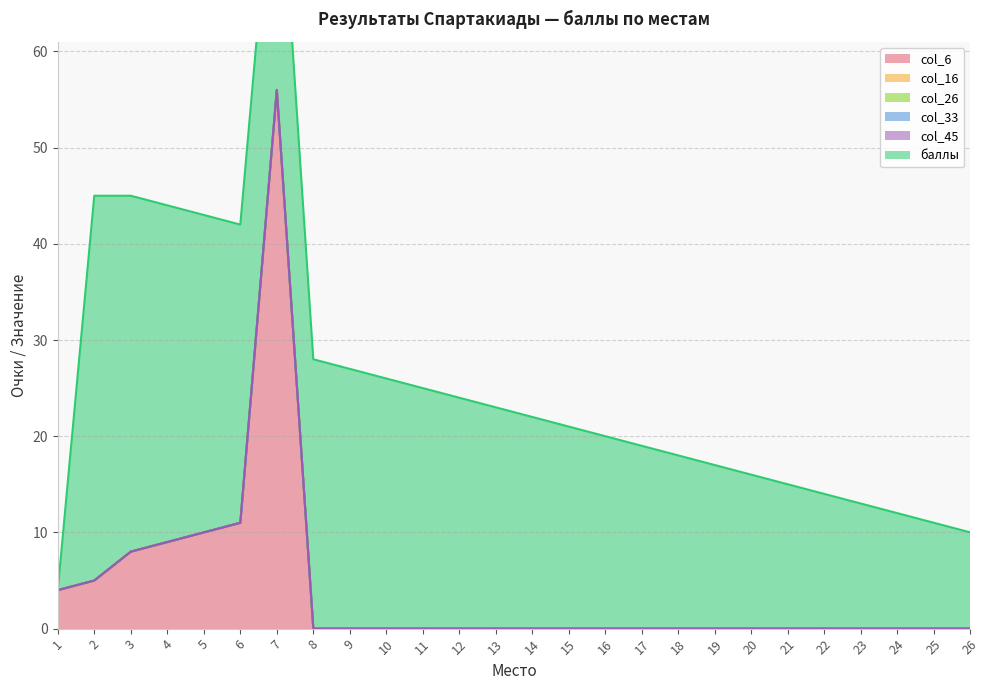

What is the difference between the highest and lowest values at 22?

14